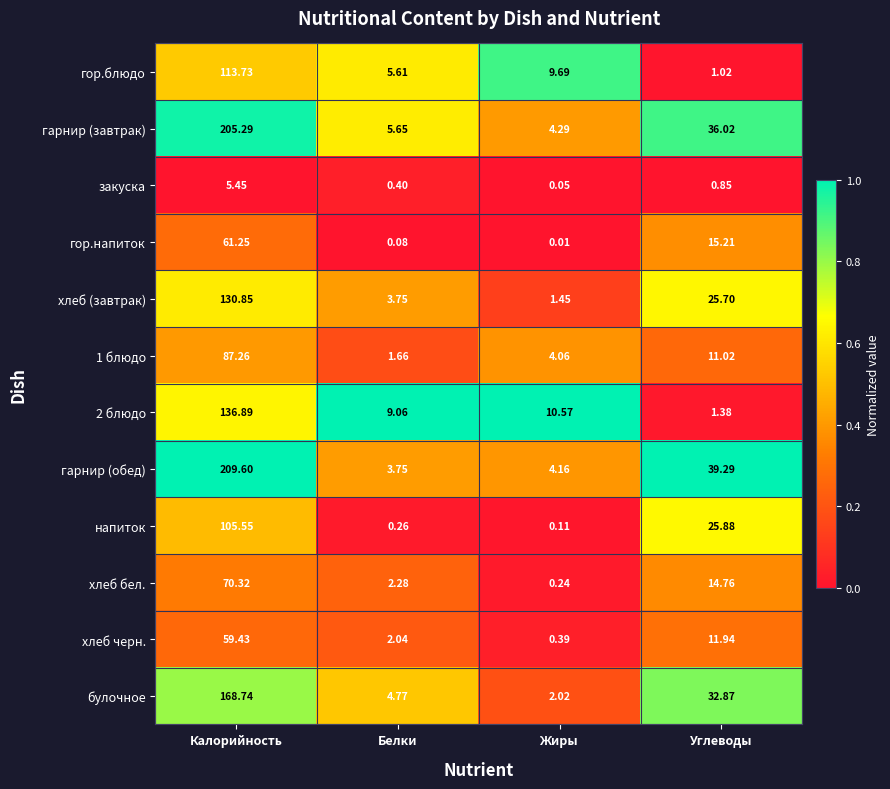

Is the value of хлеб бел. at Углеводы greater than the value of гор.напиток at Белки?

Yes